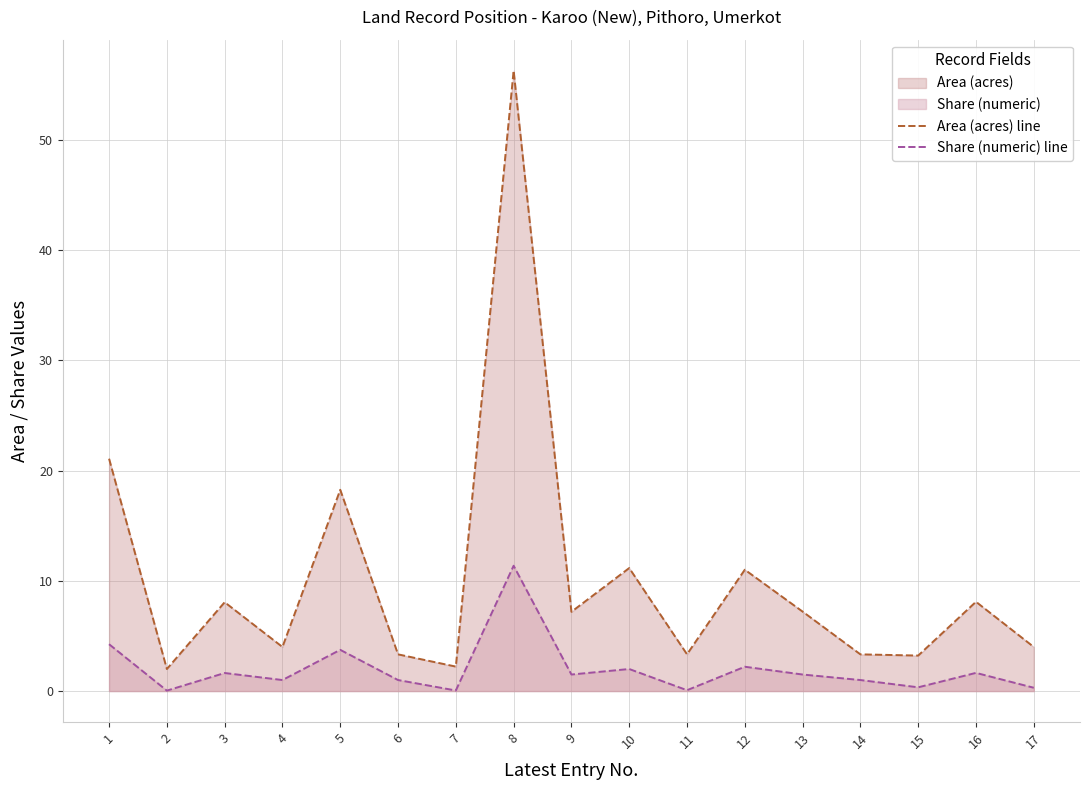

What is the average value of the Area (acres) line series?

10.2